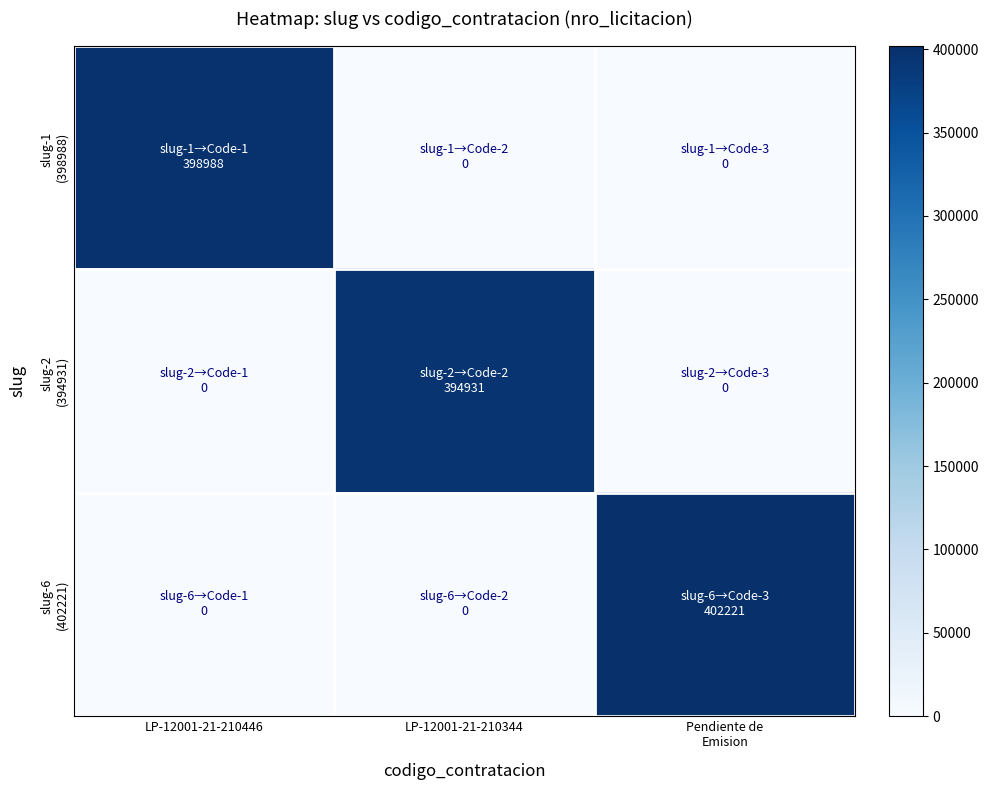

Rank the series by their average value, from highest to lowest.

slug-6 (402221), slug-1 (398988), slug-2 (394931)